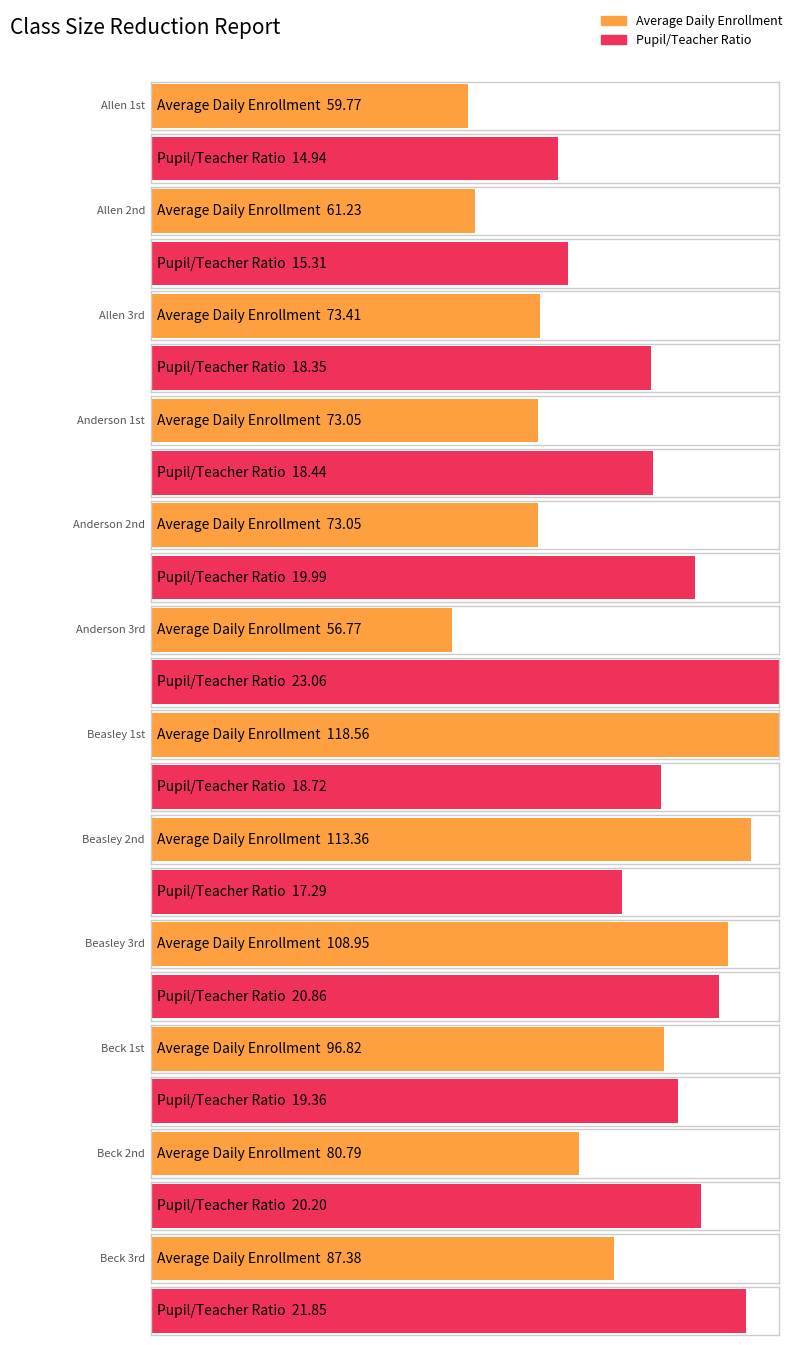

What is the total value across all series at Allen 1st?

74.7